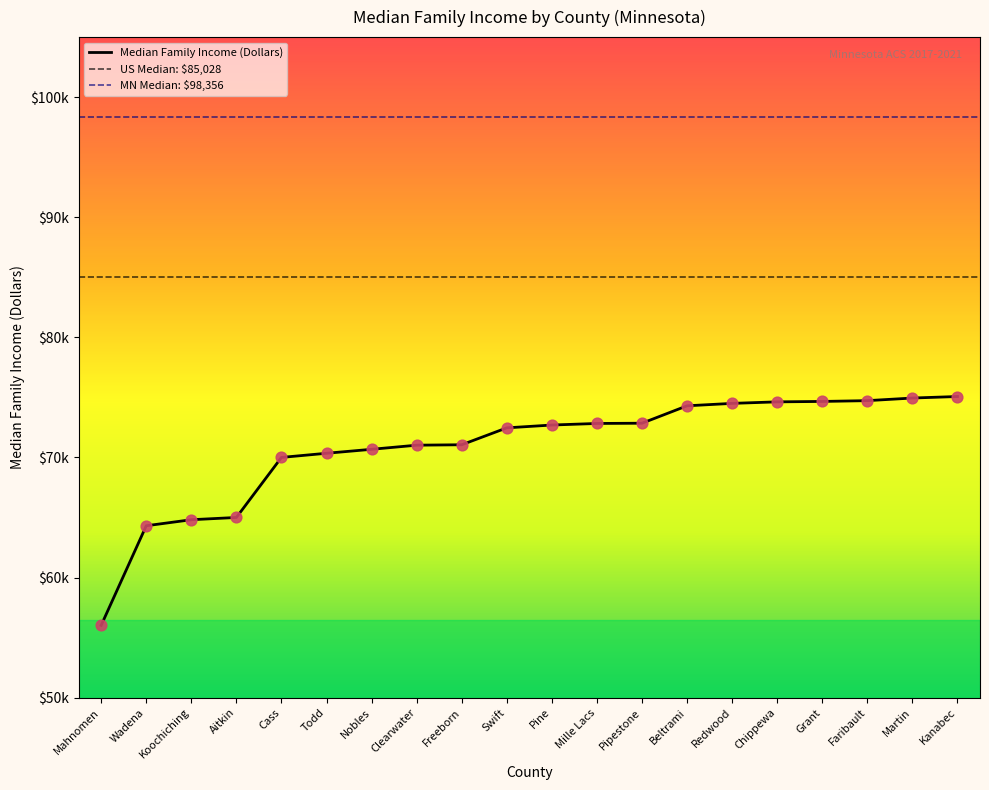

What is the change in value from Wadena to Freeborn?

+6744